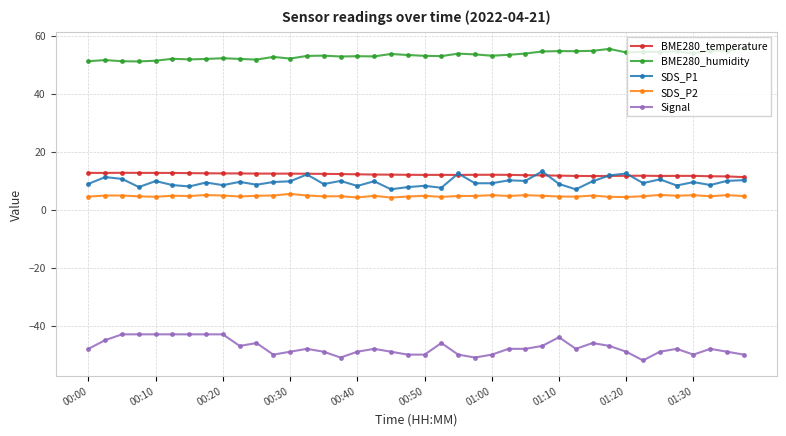

What is the value of the SDS_P2 point at the 32nd from the left?

4.4